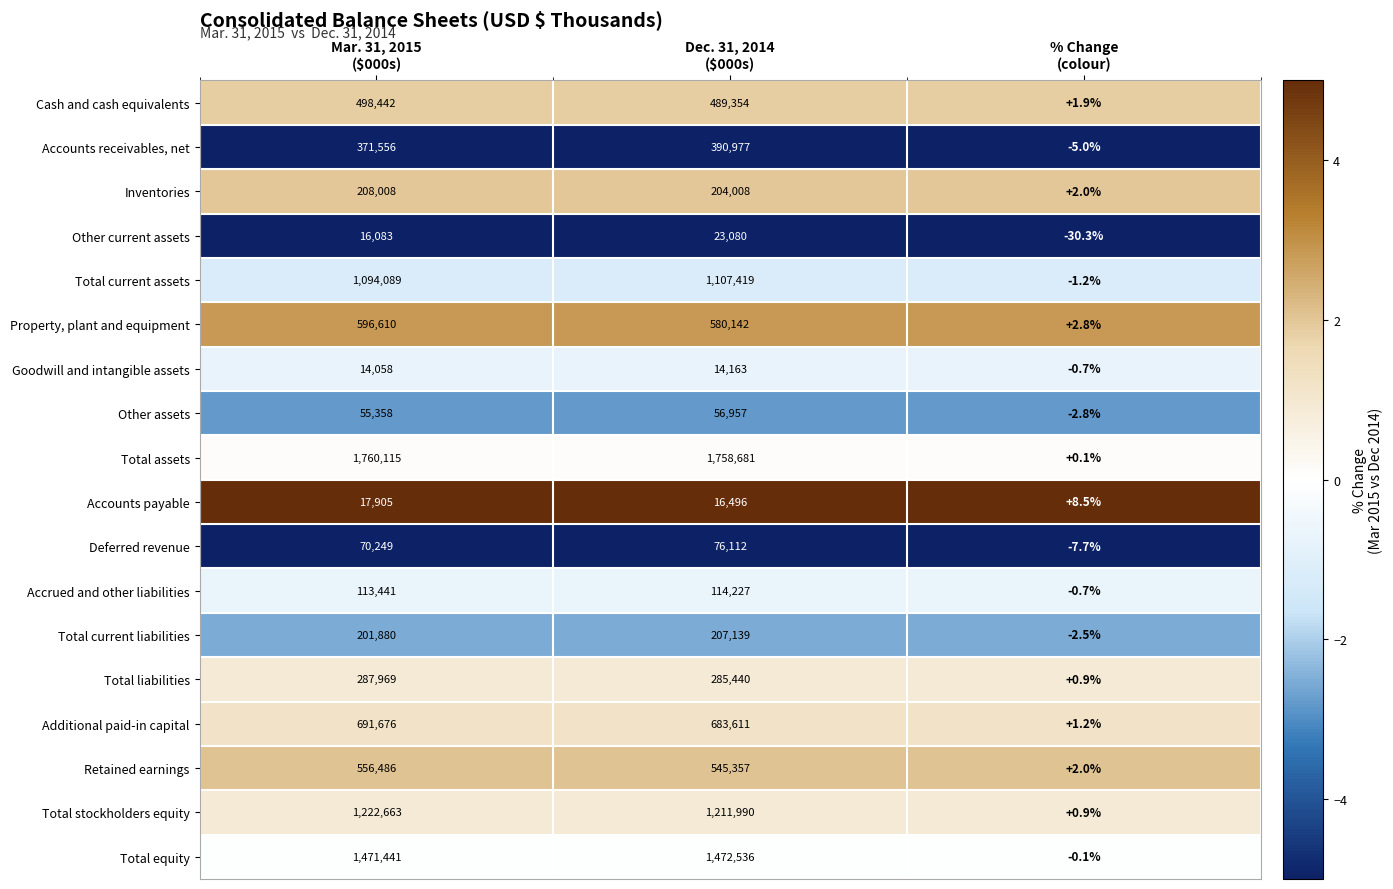

What is the spread (max minus min) of values at Dec. 31, 2014
($000s)?

1744518.0